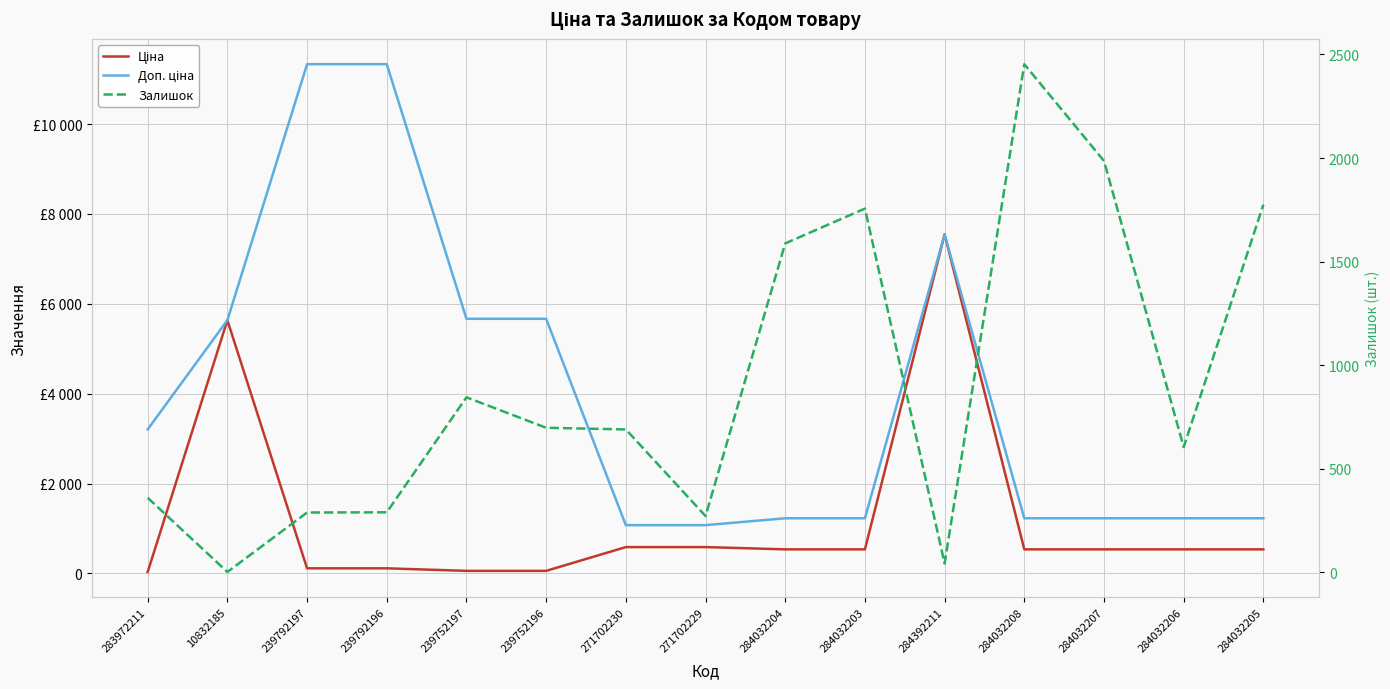

How many values in the Ціна series are below 535?

5